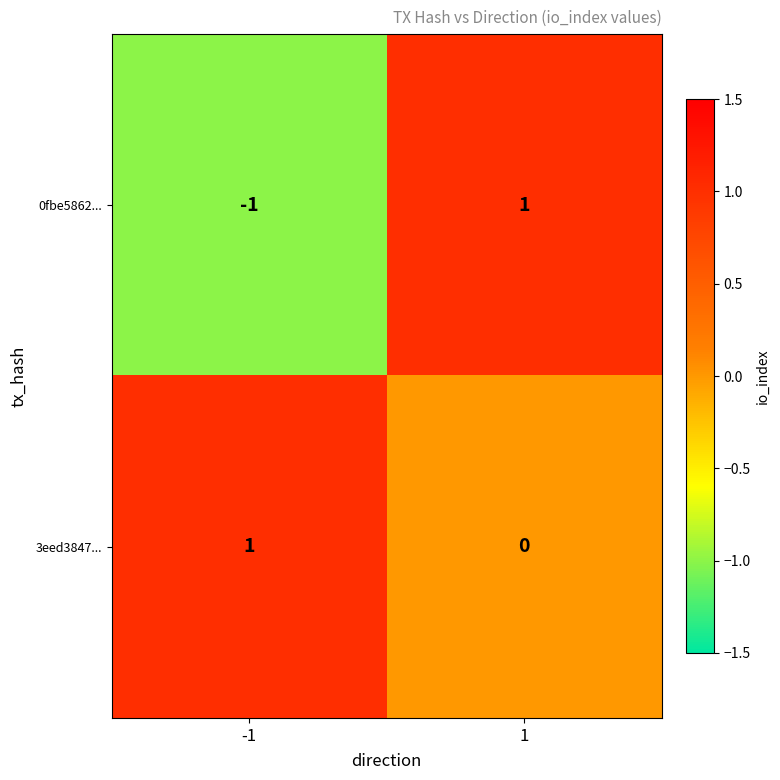

At which category is the sum across all series the highest?

1